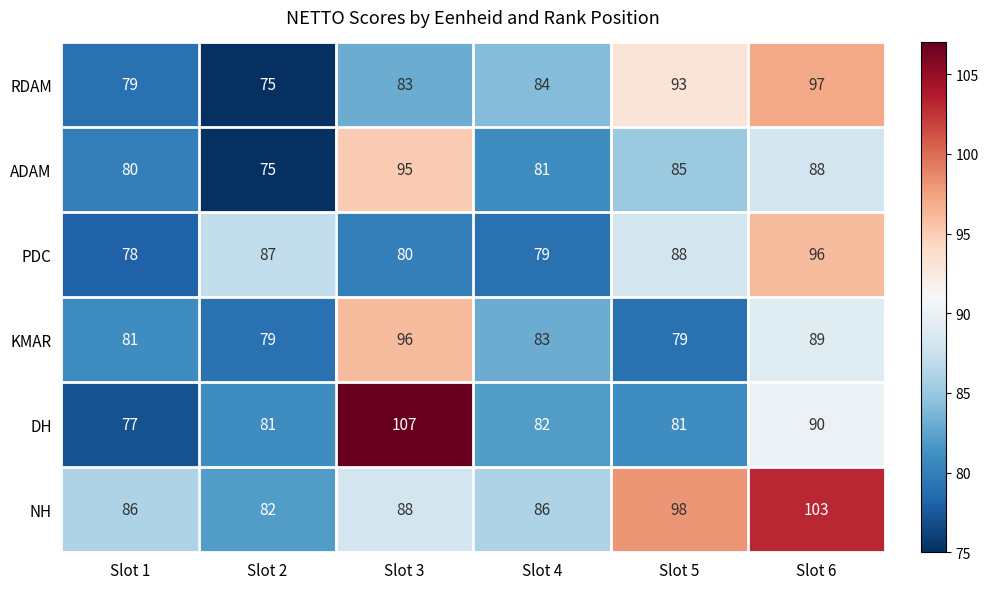

What is the difference between the second highest and second lowest values in the ADAM series?

8